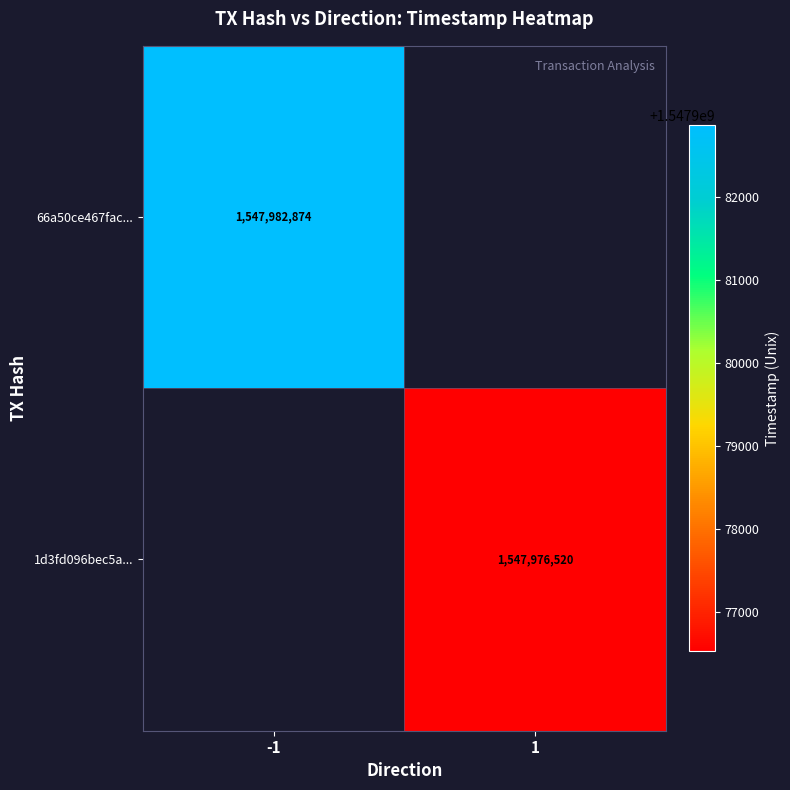

True or false: 66a50ce467fac... has a value of 830916929 at -1.

False